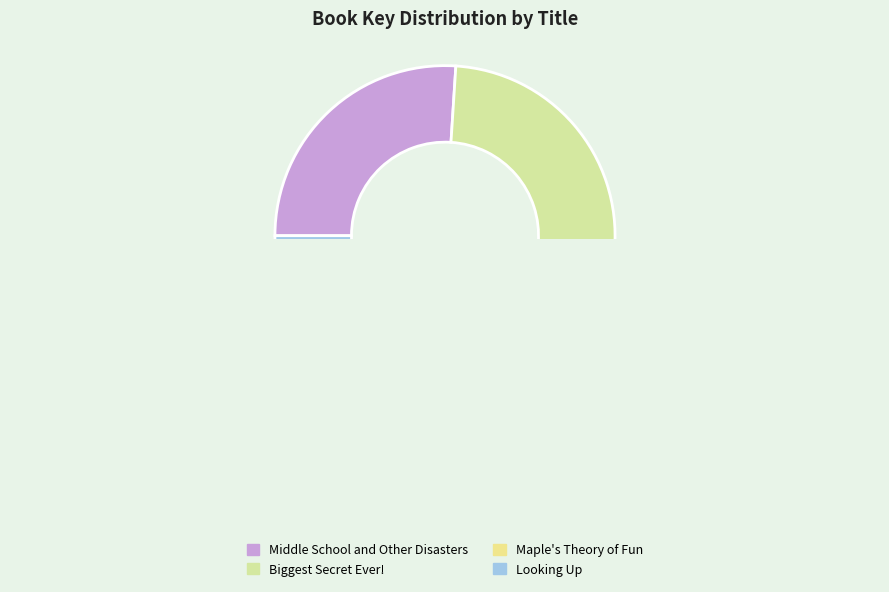

Does Biggest Secret Ever! represent more than half of the total?

No